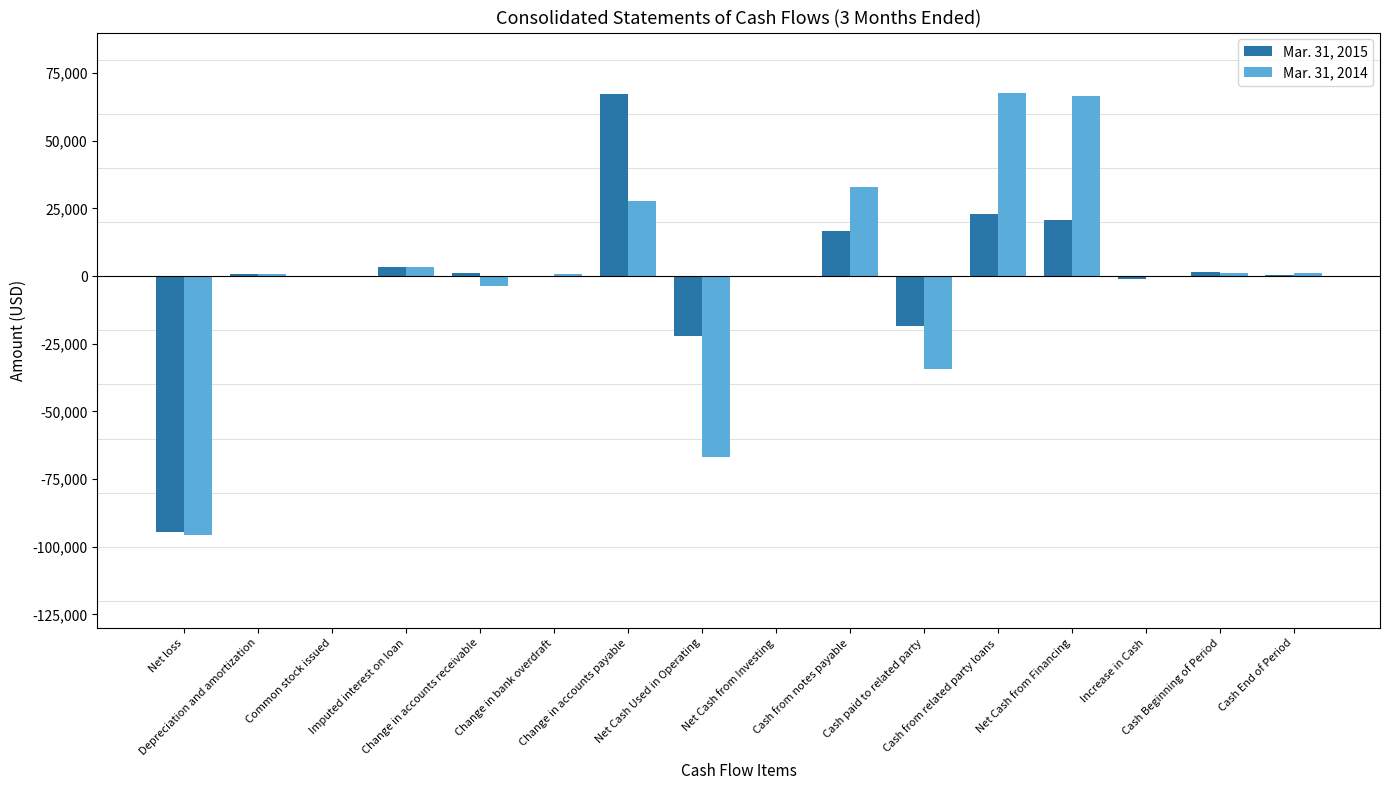

How many series are shown in this chart?

2